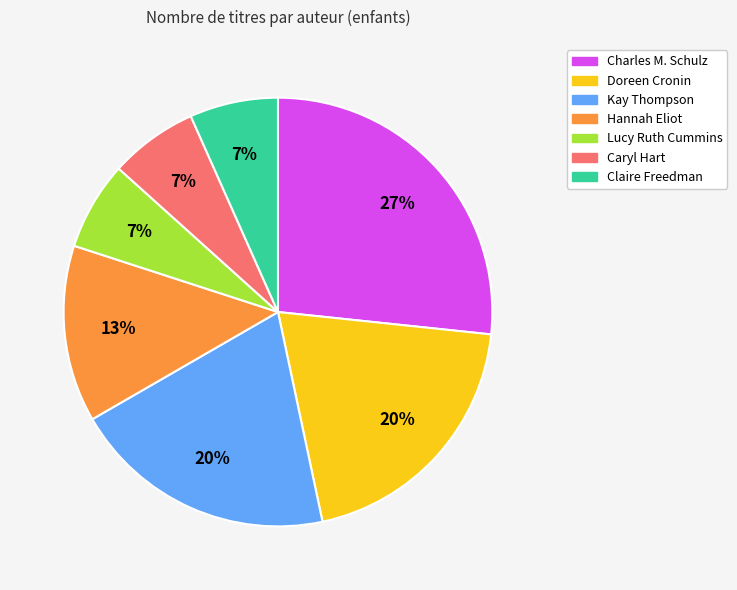

The Doreen Cronin slice represents 6% of the pie. True or false?

False